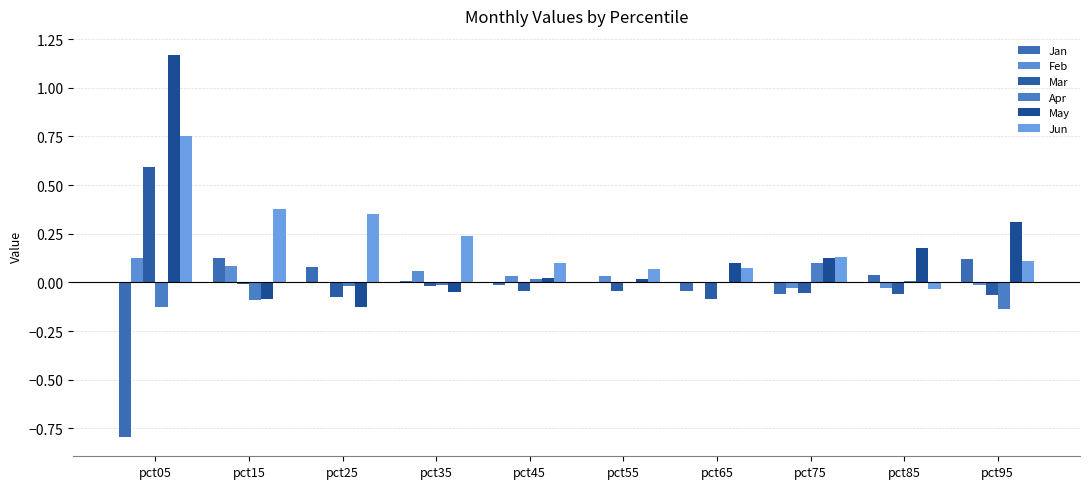

The value of Jun at pct45 is 0.0. True or false?

False